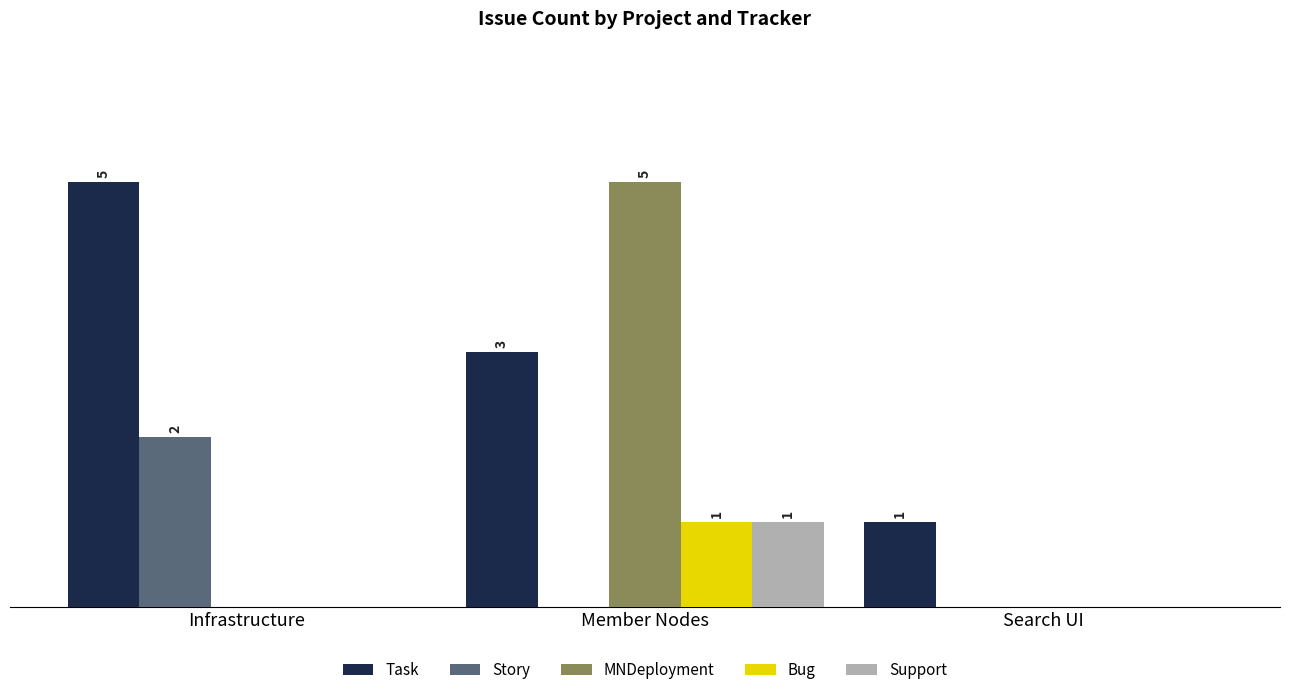

Are the bars grouped side by side (vs. stacked)?

Yes